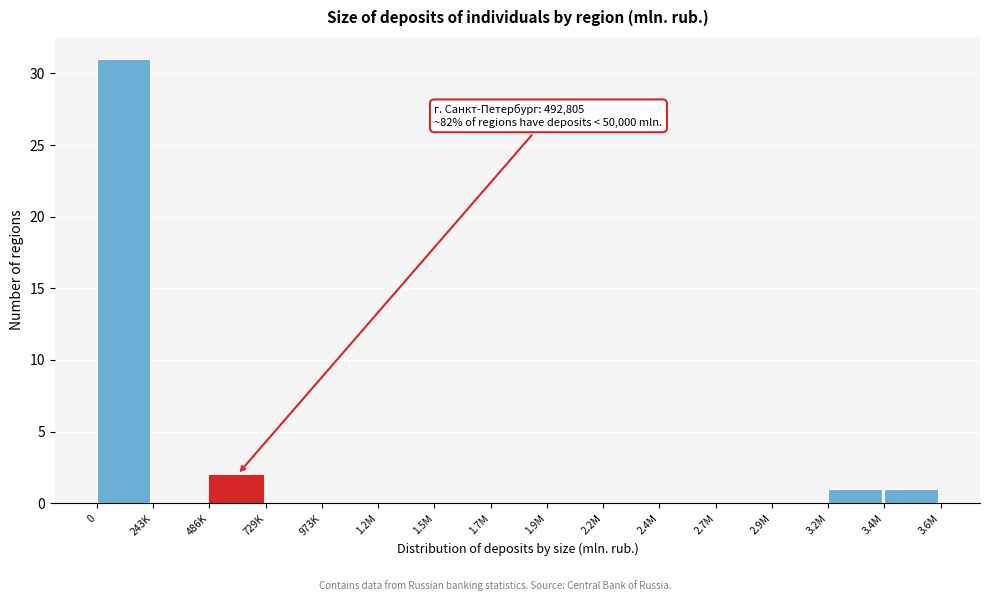

Reading right to left, what are all the values shown in this chart?

3.4M=1	3.2M=1	2.9M=0	2.7M=0	2.4M=0	2.2M=0	1.9M=0	1.7M=0	1.5M=0	1.2M=0	973K=0	729K=0	486K=2	243K=0	0=31